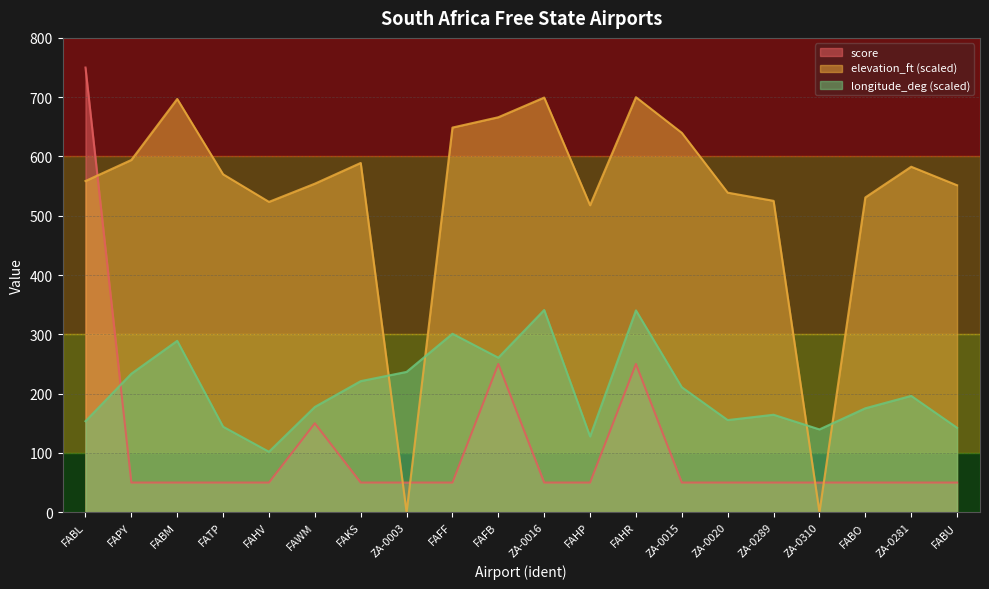

How many intersections are there between elevation_ft and longitude_deg?

4